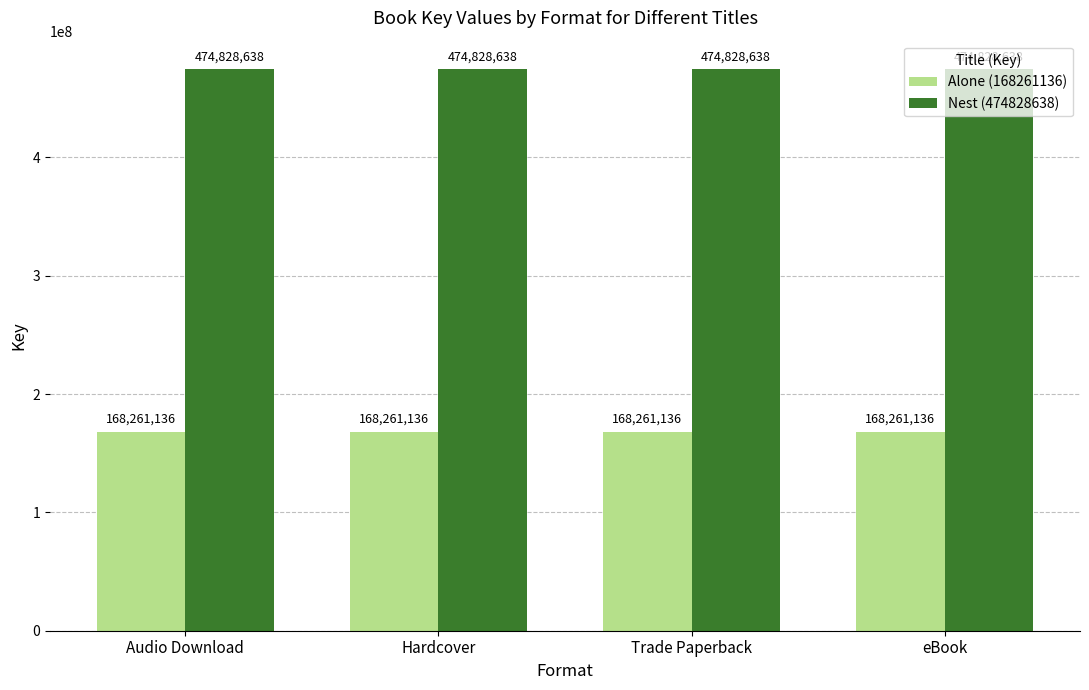

What is the sum of all Alone (168261136) values?

673044544